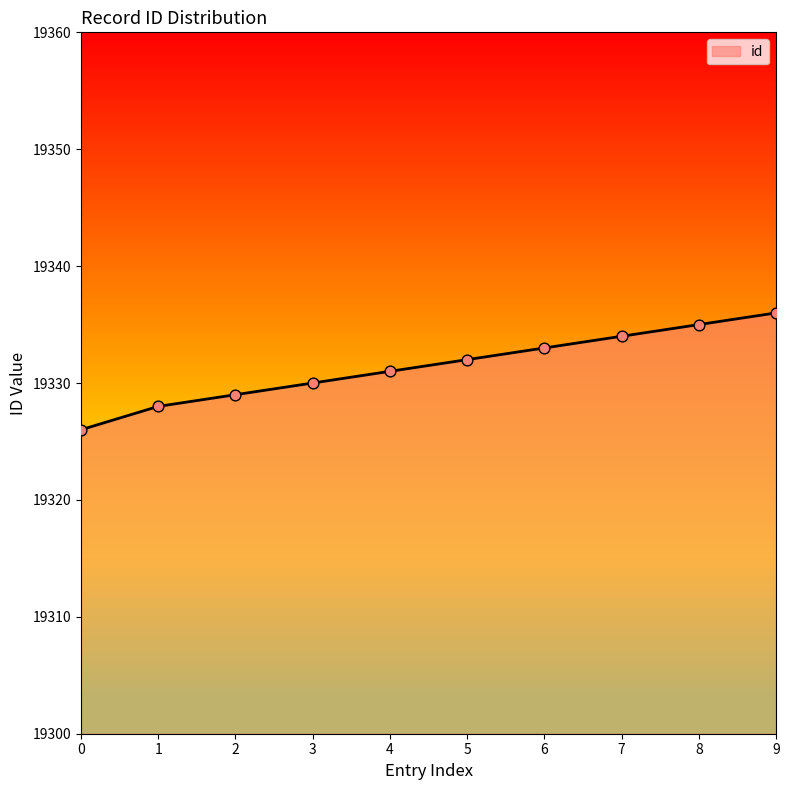

Approximately how many times larger is the value at 9 compared to 6?

1.0